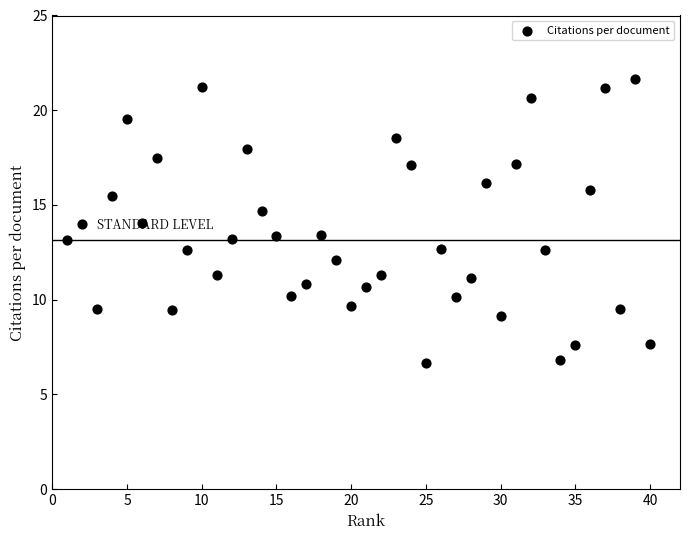

What is the range of Y values (max minus min)?

15.0